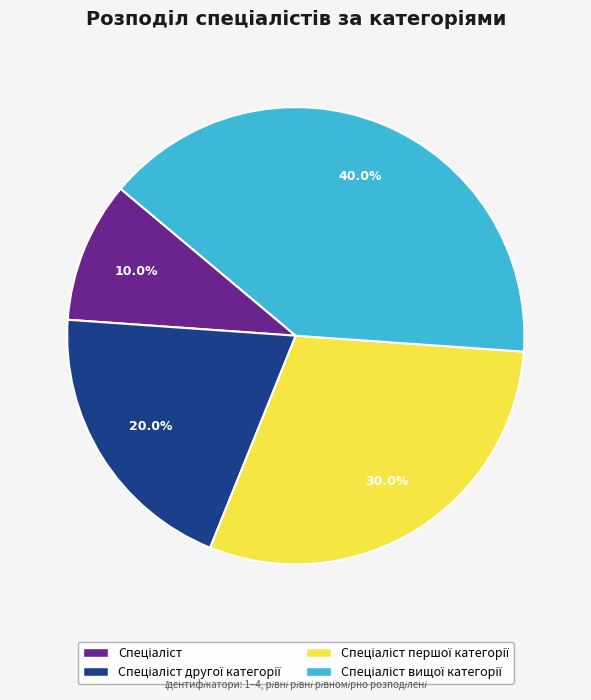

Does any single category account for the majority?

No